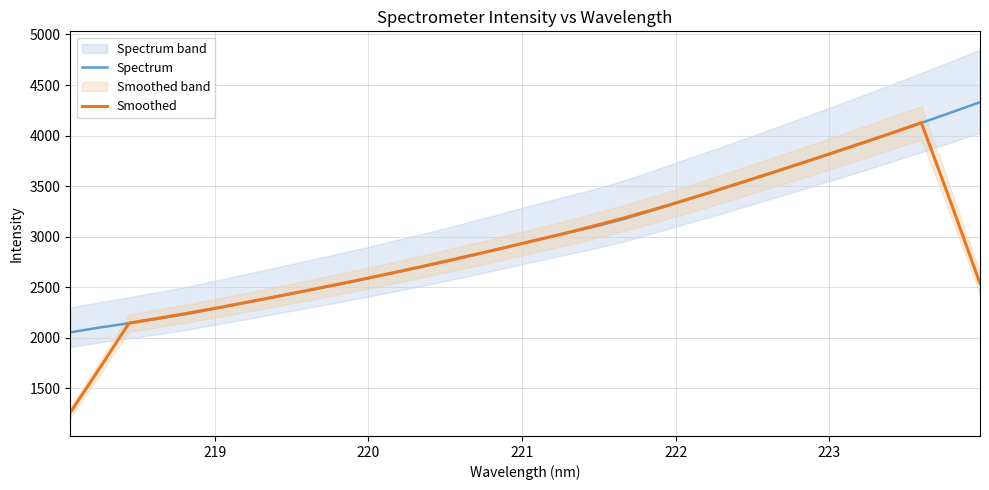

After their last crossing, which series has the higher values: Smoothed or Spectrum?

Spectrum